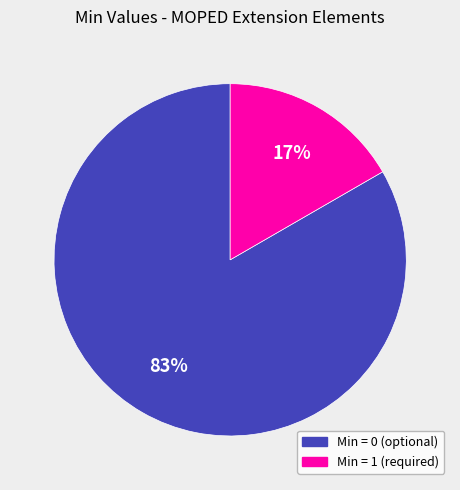

Is there any slice that represents more than half of the pie?

Yes